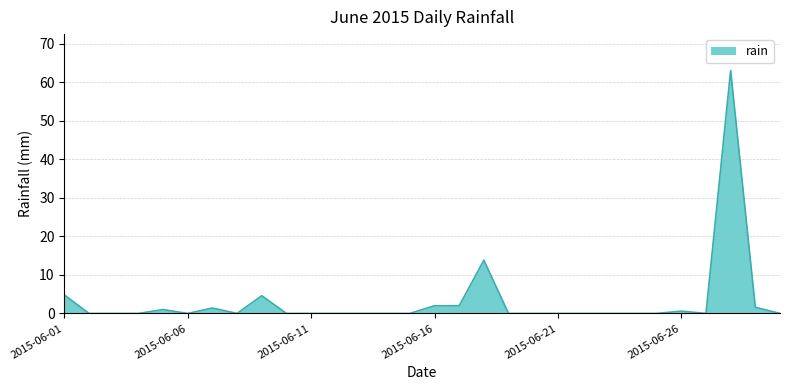

What is the maximum value shown in the chart?

63.0